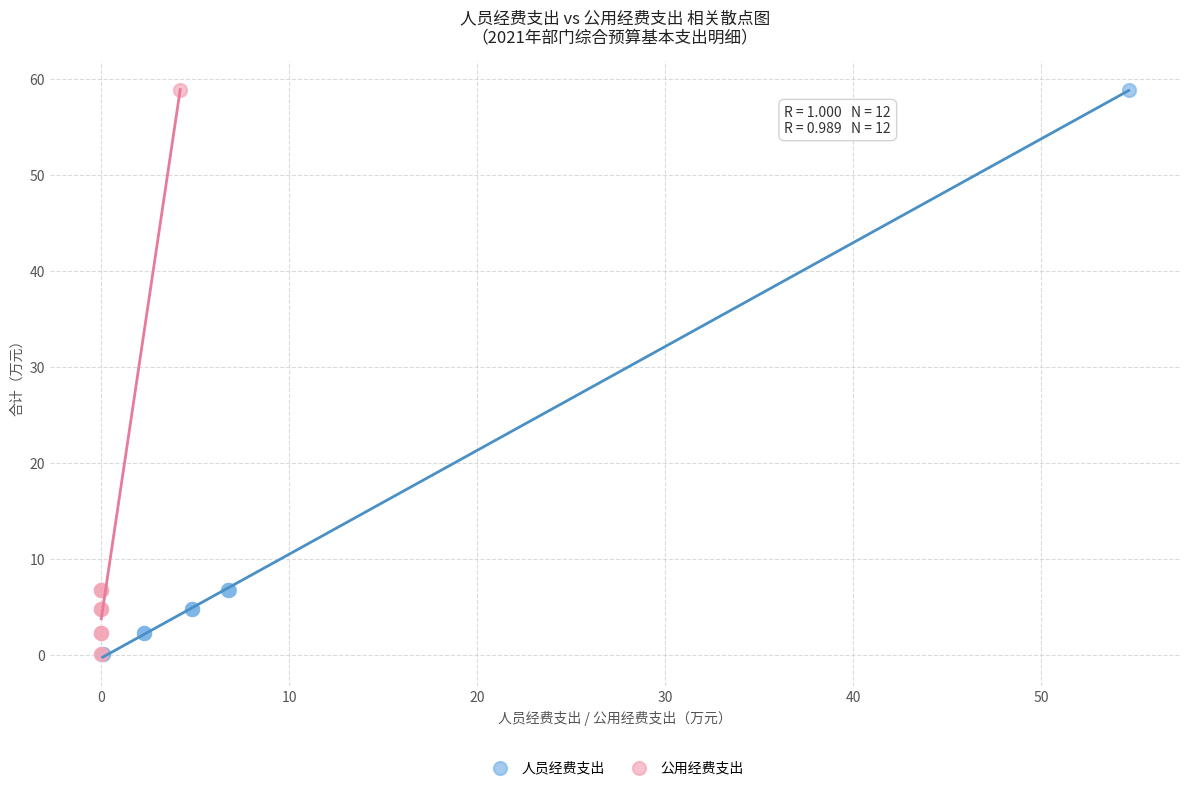

What are all the series names shown in the legend?

人员经费支出, 公用经费支出